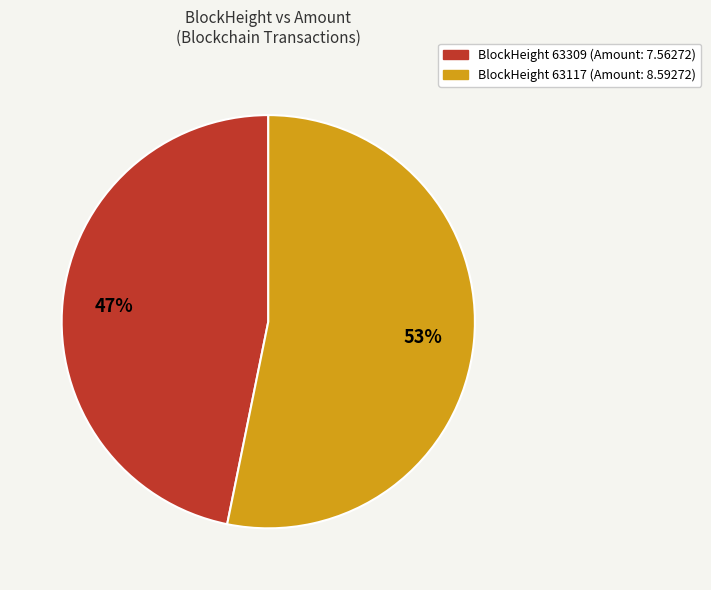

To the nearest percent, what is the average slice percentage?

50%